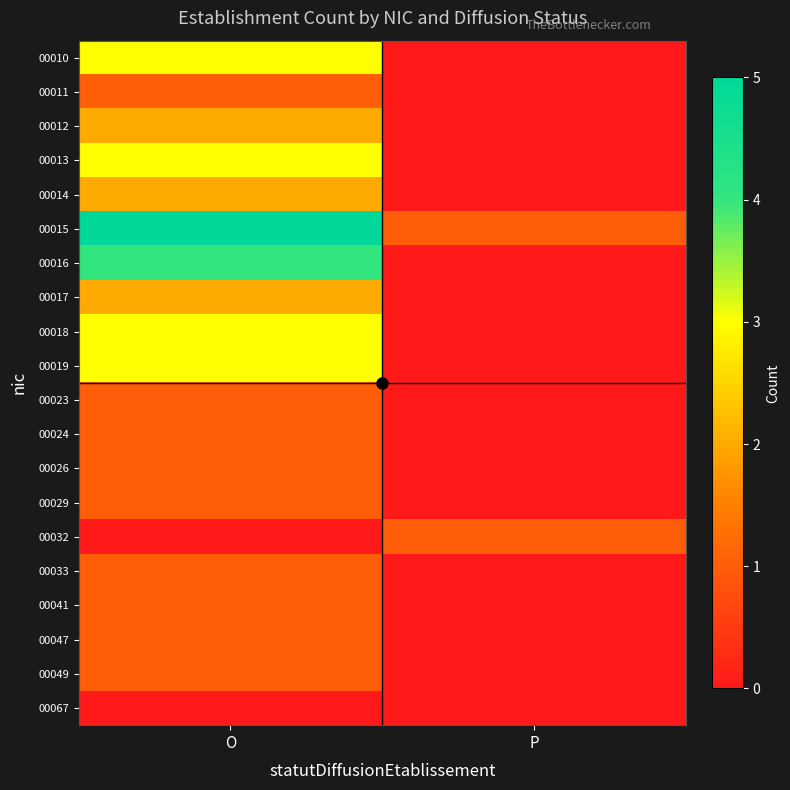

How many distinct data groups are displayed?

20